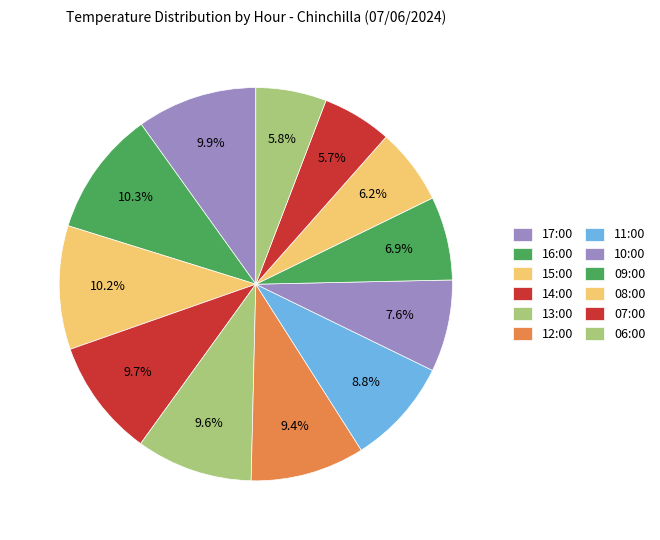

How many segments does this pie chart have?

12